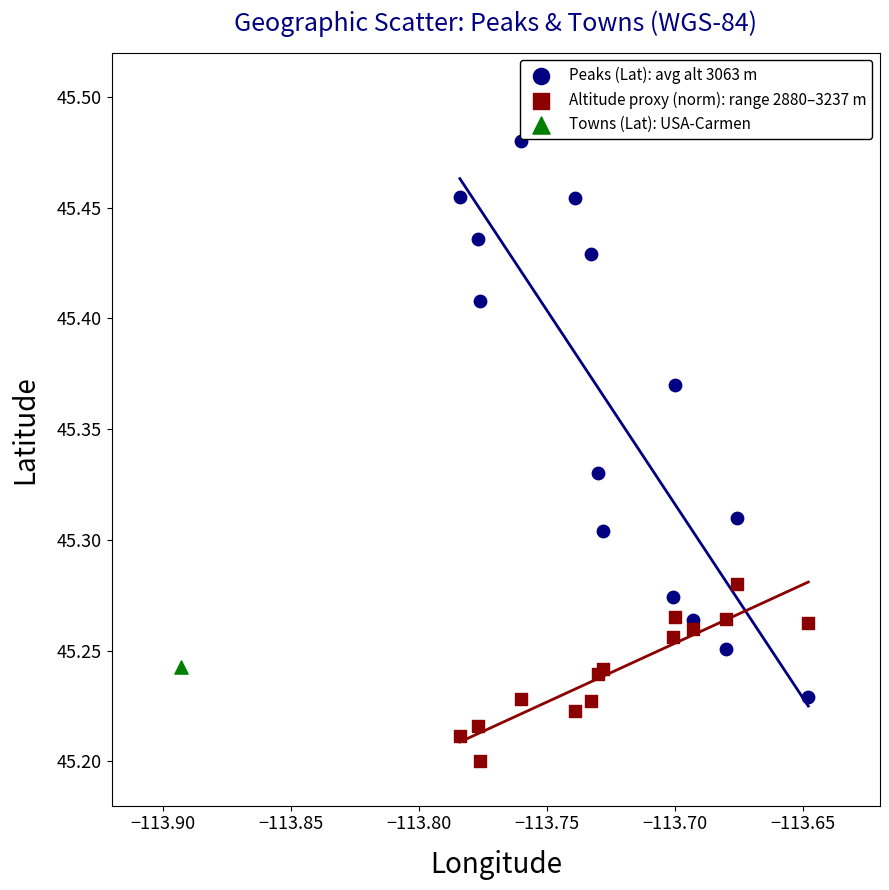

What are all the series names shown in the legend?

Peaks (Lat): avg alt 3063 m, Altitude proxy (norm): range 2880–3237 m, Towns (Lat): USA-Carmen